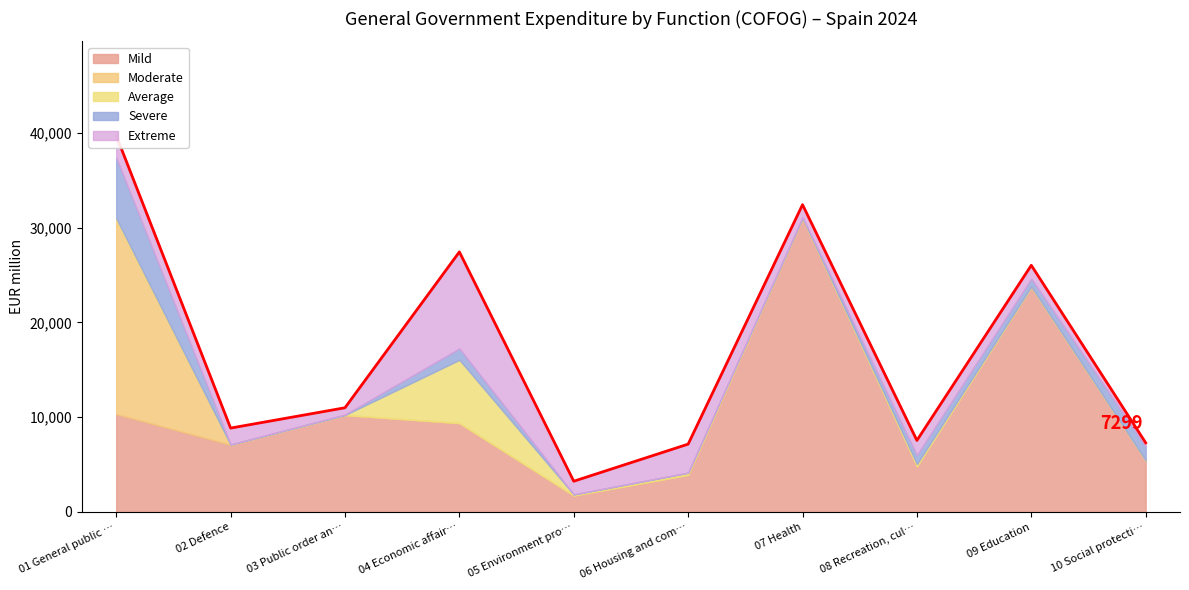

Reading left to right, transcribe all the data shown in this chart.

Mild: 10331	7097	10227	9377	1738	3927	31016	4824	23741	5438
Moderate: 20485	1	0	0	3	3	0	0	0	0
Average: 168	0	0	6671	106	208	14	234	38	0
Severe: 6401	38	50	1203	20	19	69	951	844	1477
Extreme: 2333	1715	718	10186	1378	3002	1320	1541	1401	384